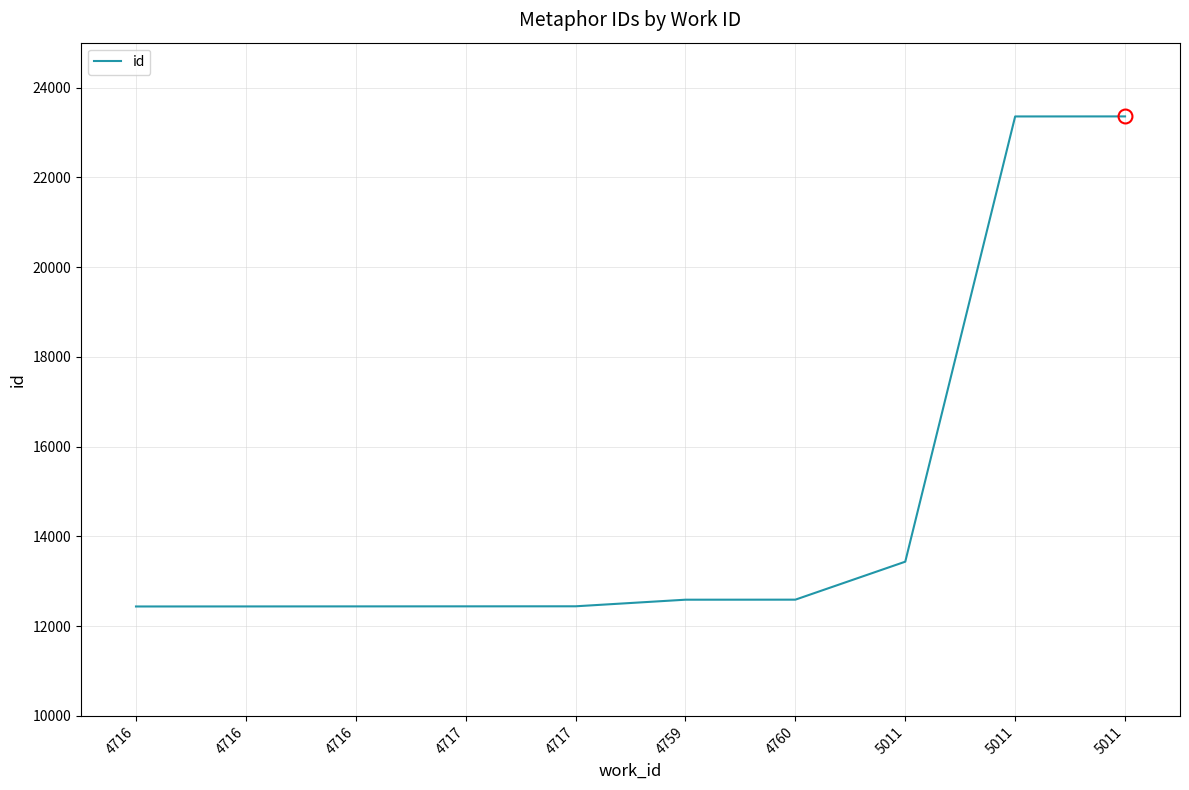

Which category has the lowest value across all series?

4716